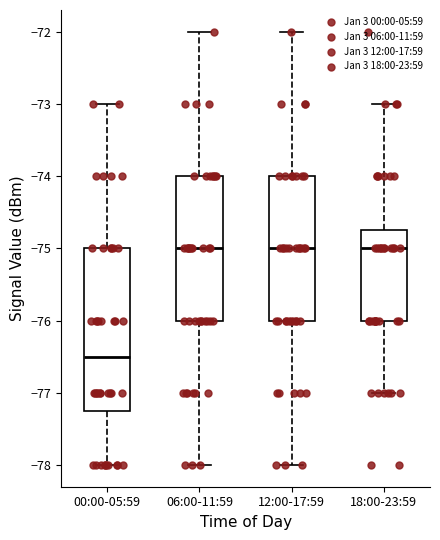

Reading left to right, read every box against the y-axis: the position of its median line, the range the box covers, and the ends of its whiskers. The values are not printed on the chart, so give them approximately, as read against the axis.

00:00-05:59: median -76.5, box -77.2 to -75.0, whiskers -78.0 to -73.0
06:00-11:59: median -75.0, box -76.0 to -74.0, whiskers -78.0 to -72.0
12:00-17:59: median -75.0, box -76.0 to -74.0, whiskers -78.0 to -72.0
18:00-23:59: median -75.0, box -76.0 to -74.7, whiskers -77.0 to -73.0